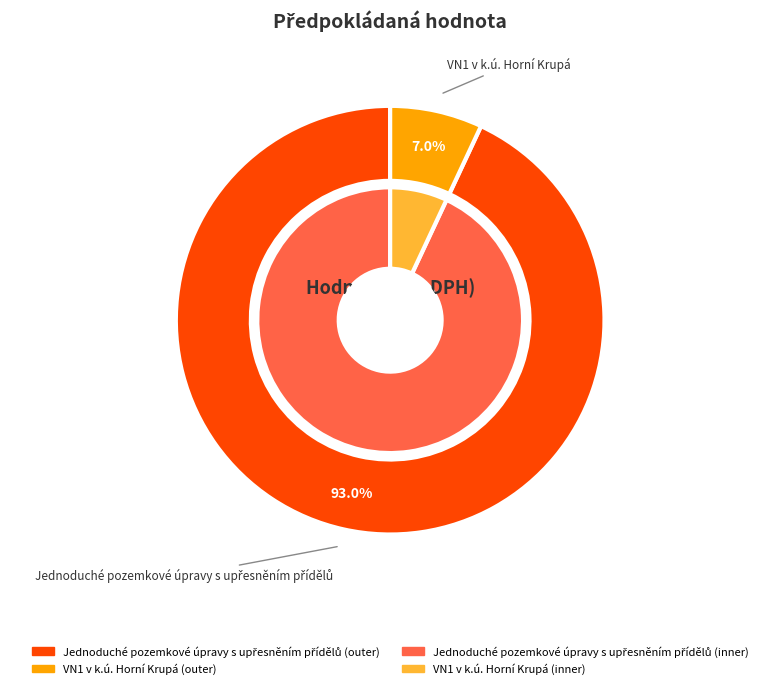

Is VN1 v k.ú. Horní Krupá the majority of the pie?

No